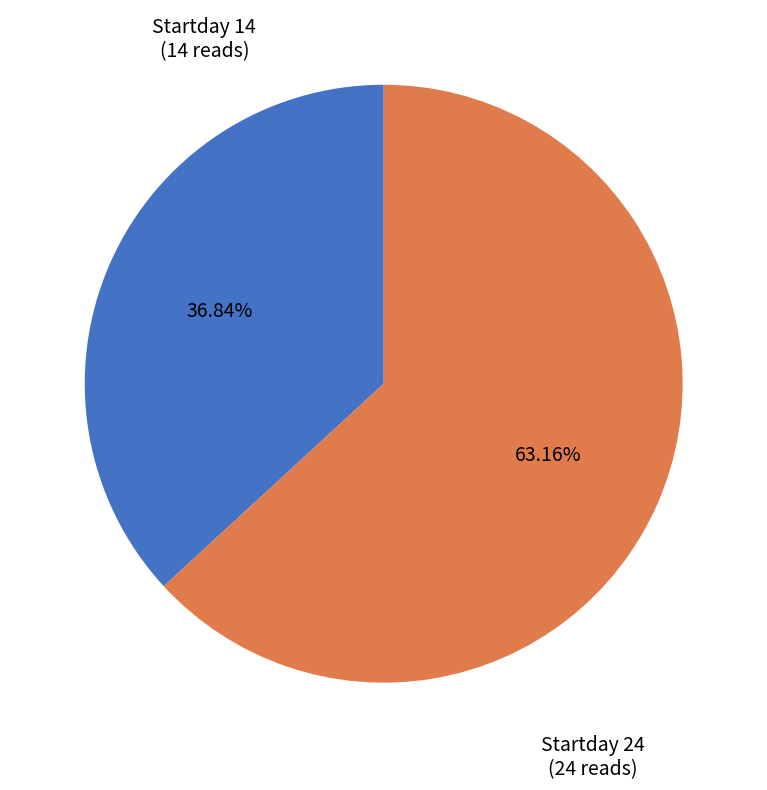

Is there a majority slice in this chart?

Yes